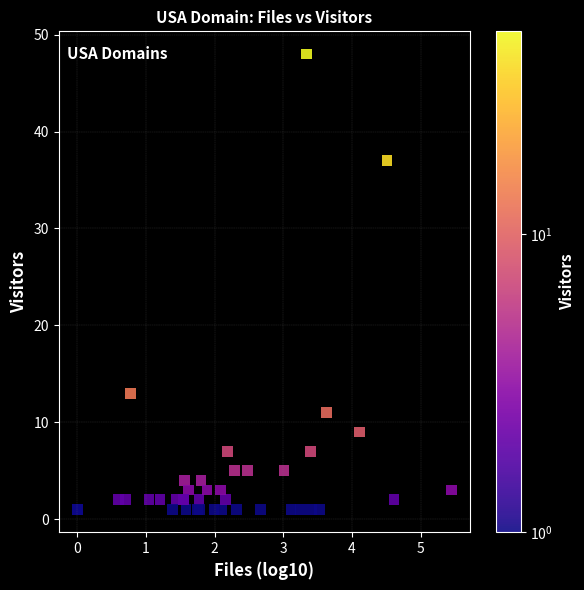

What Y value in the scatter plot is closest to 24?

13